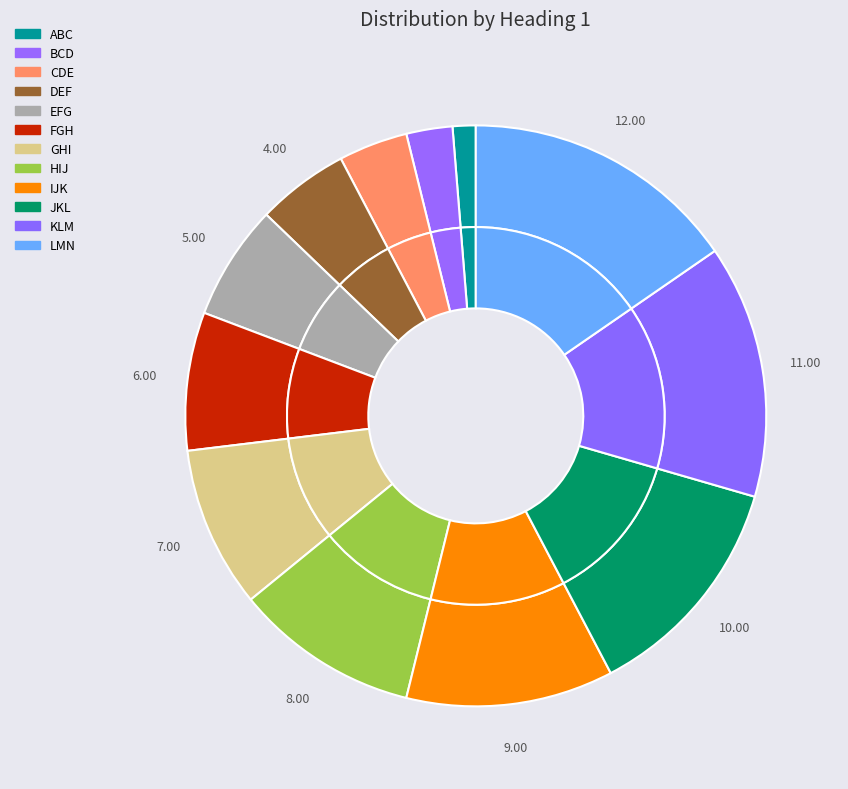

To the nearest percent, what is the average slice percentage?

8%